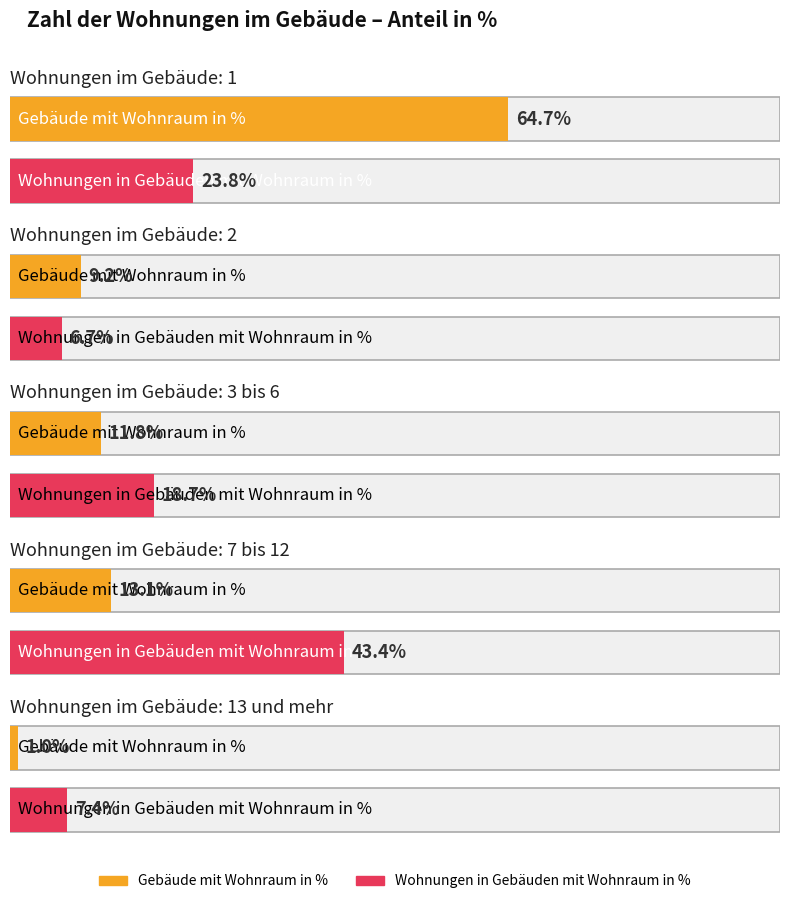

At which label does Gebäude mit Wohnraum insgesamt first exceed 648?

1